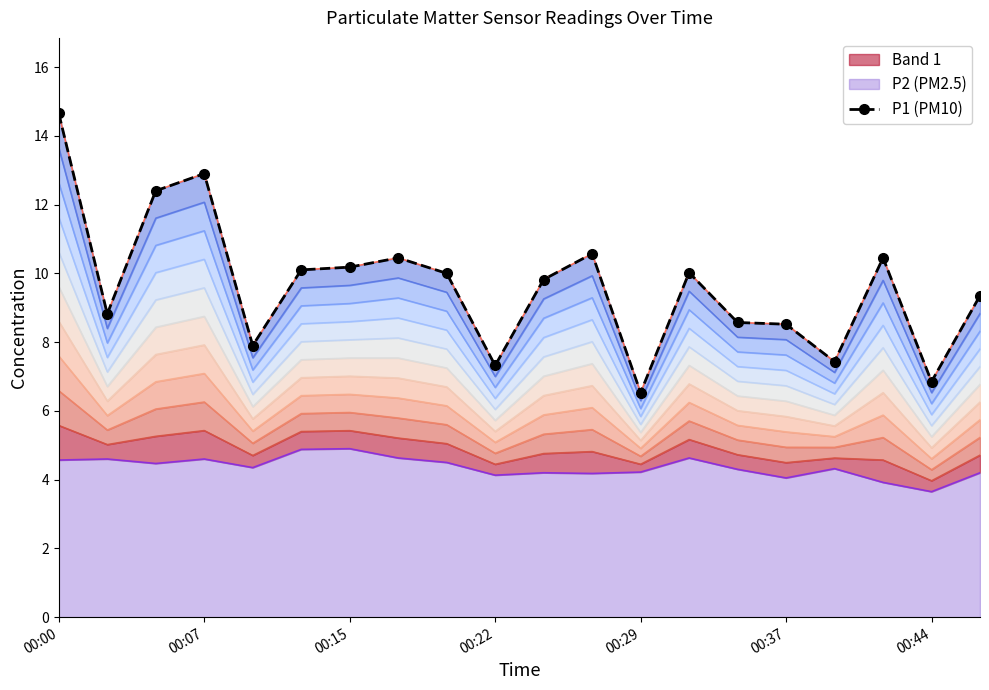

Reading right to left, transcribe all the data shown in this chart.

9.3	6.8	10.4	7.4	8.5	8.6	10.0	6.5	10.6	9.8	7.3	10.0	10.4	10.2	10.1	7.9	12.9	12.4	8.8	14.7